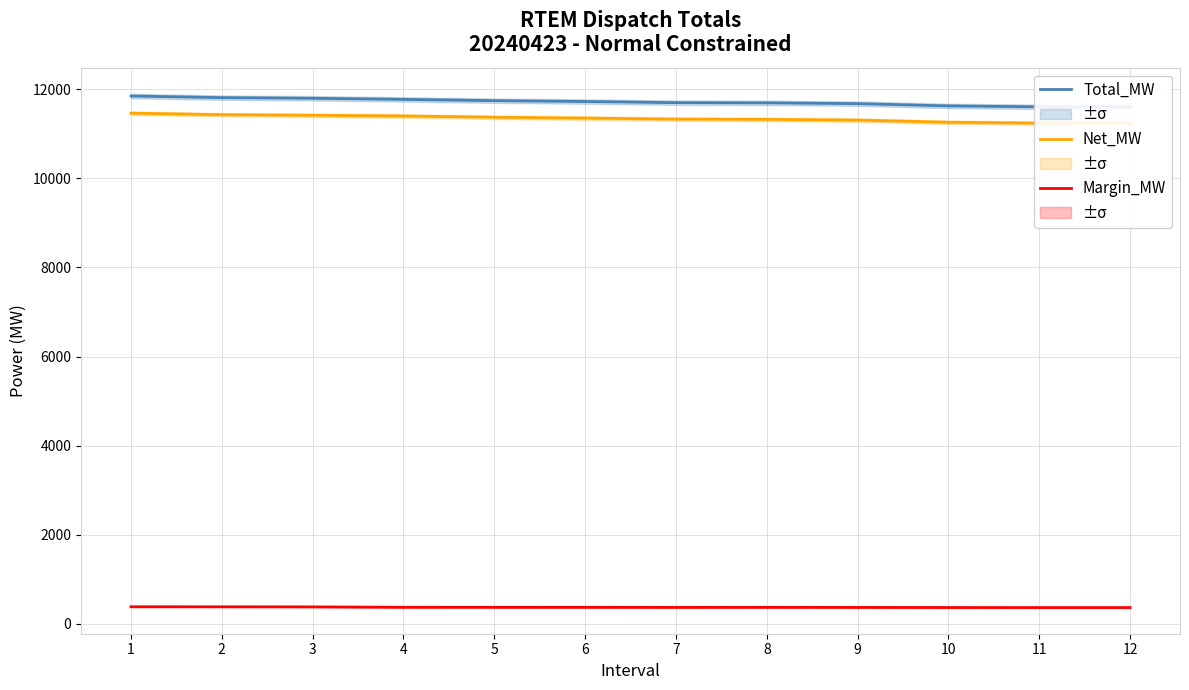

What is the value of the Margin_MW point at the 4th from the left?

372.6